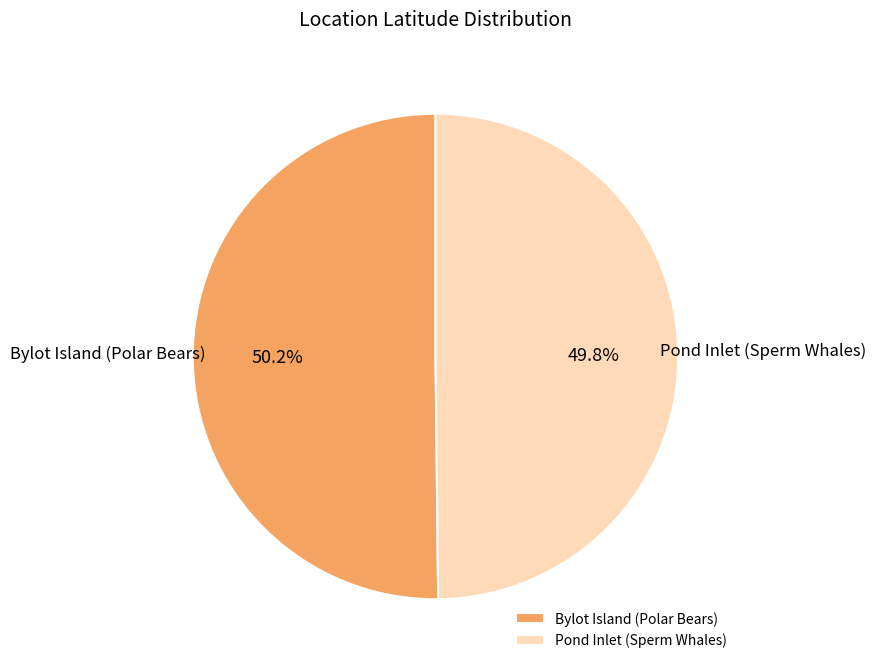

To the nearest percent, what percentage of the pie is Bylot Island (Polar Bears)?

50%